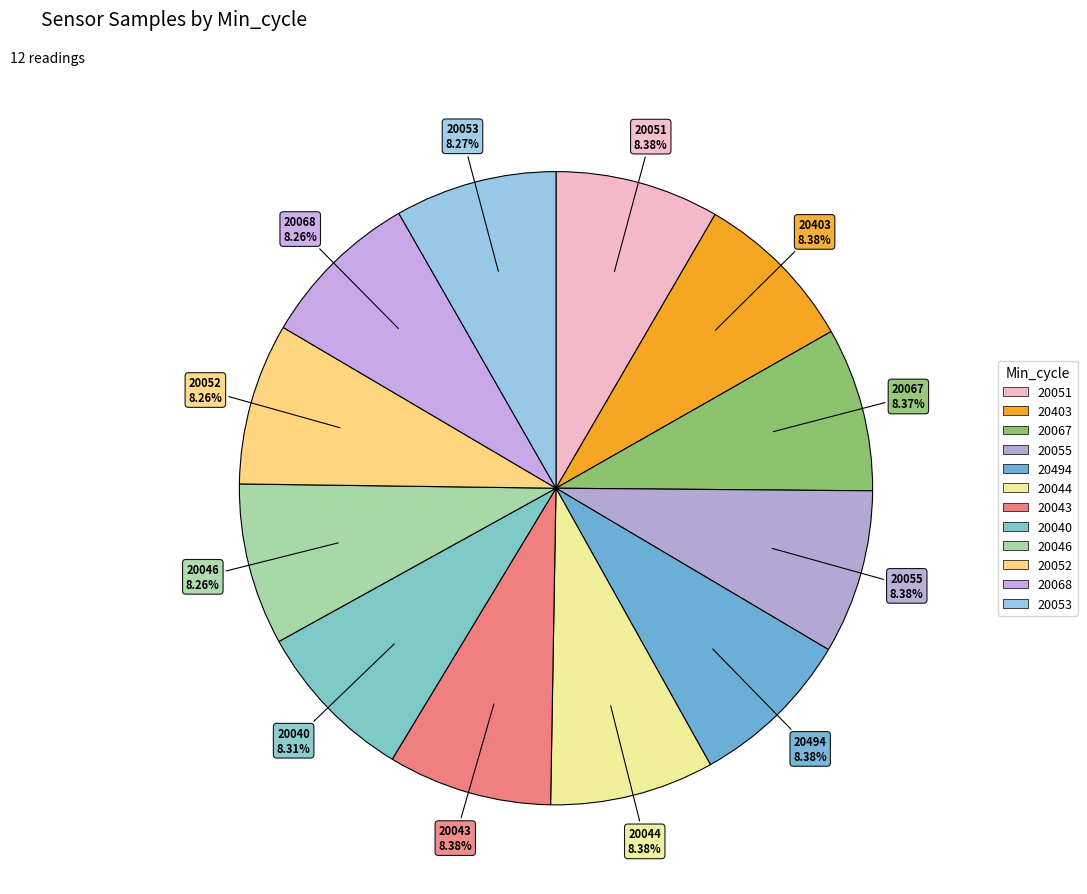

Is there a majority slice in this chart?

No